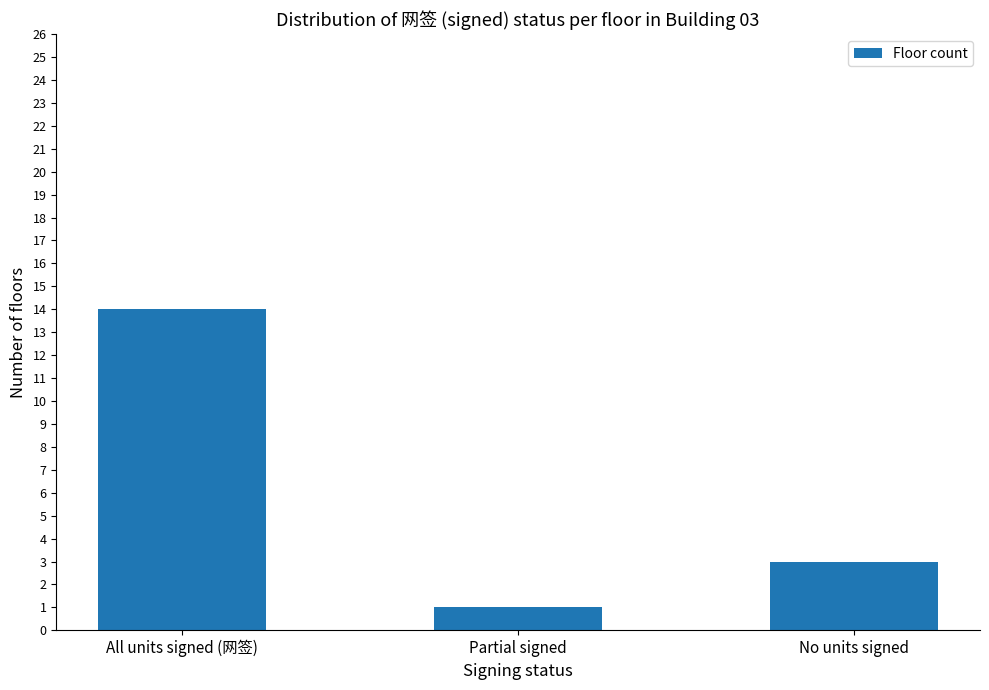

At which label does the data first exceed 3?

All units signed (网签)